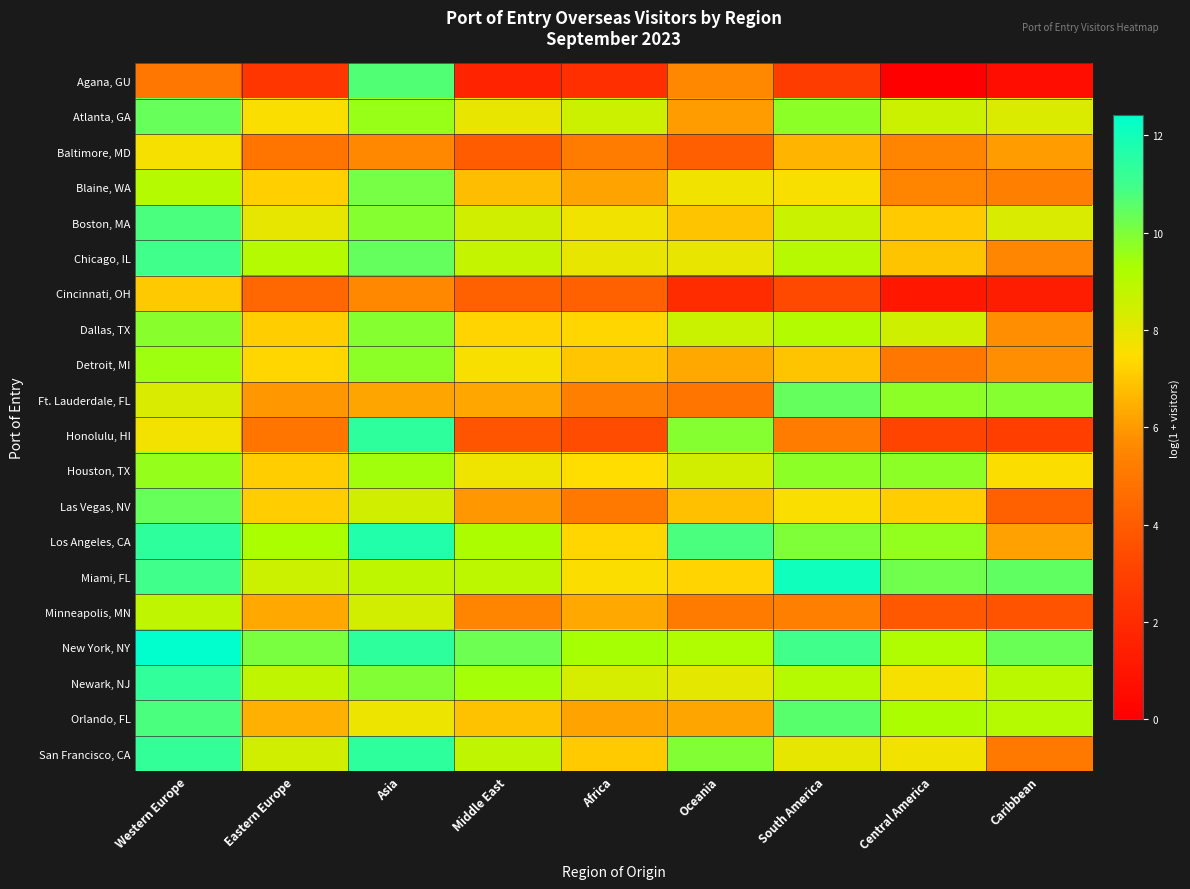

How many series are shown in this chart?

20